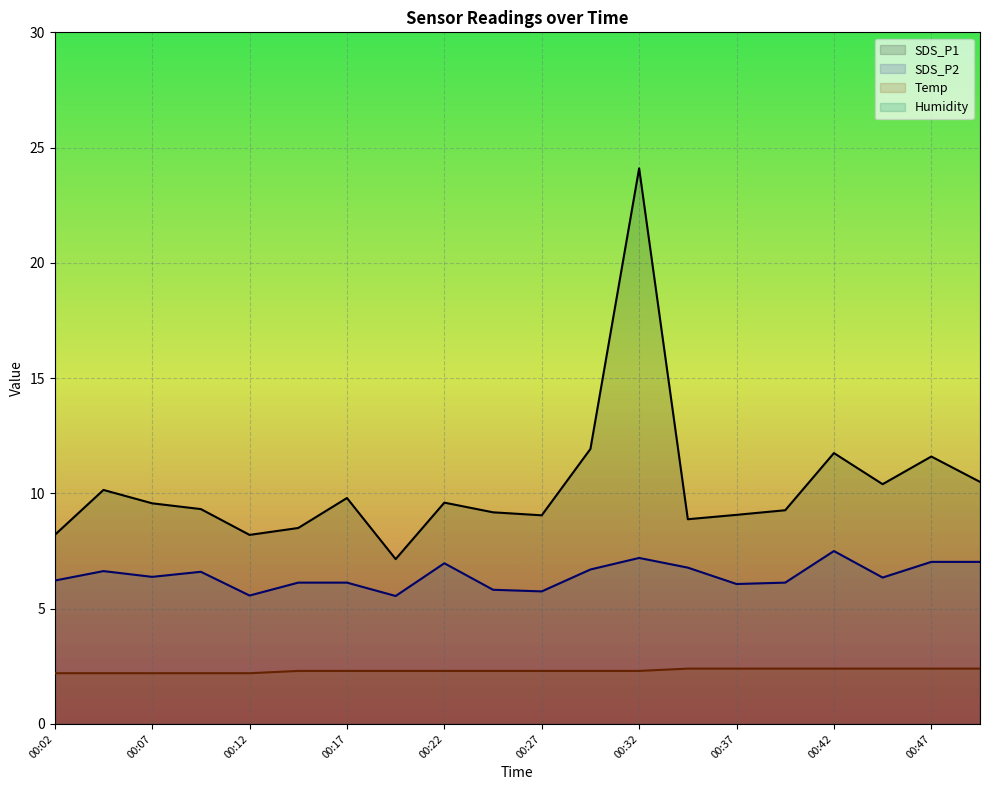

True or false: SDS_P2 has a value of 1.7 at 00:19.

False